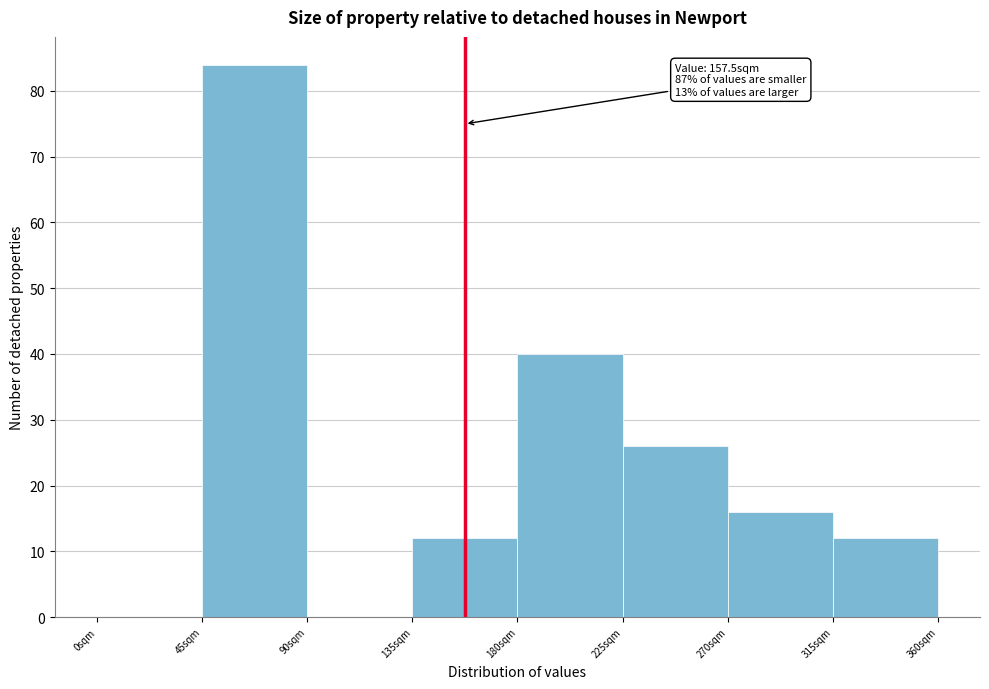

Which range on the x-axis has the tallest bar?

45 to 90